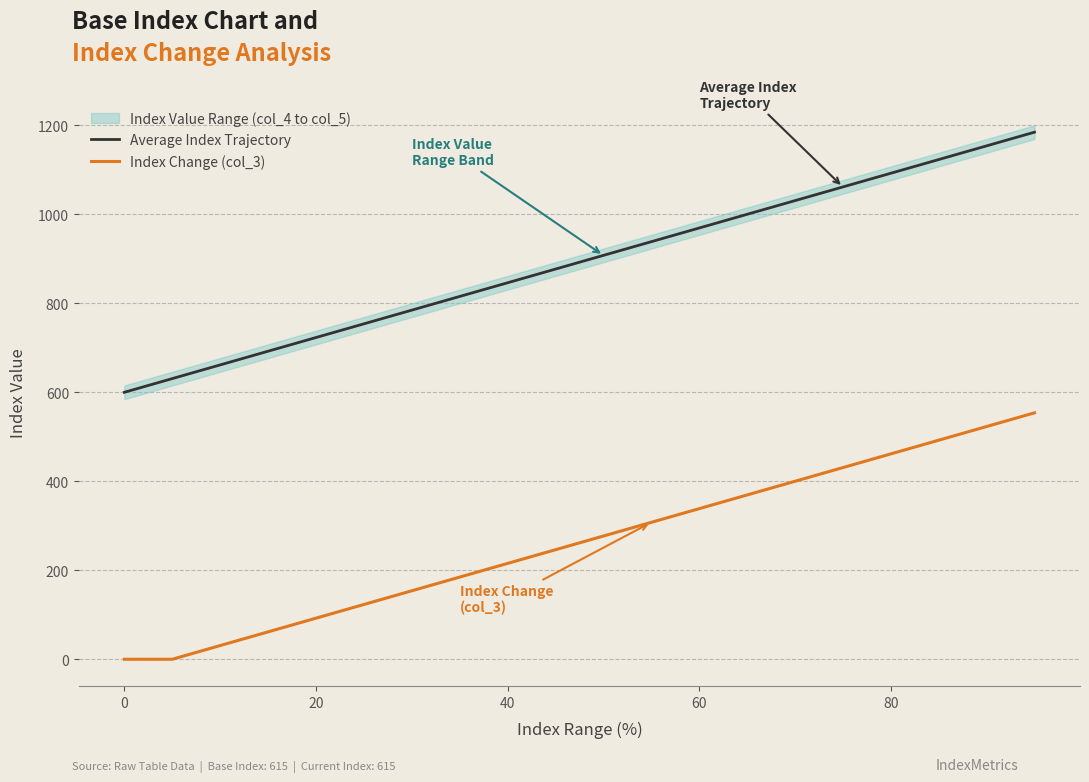

True or false: Average Index Trajectory has more than 0 interior local peaks.

False